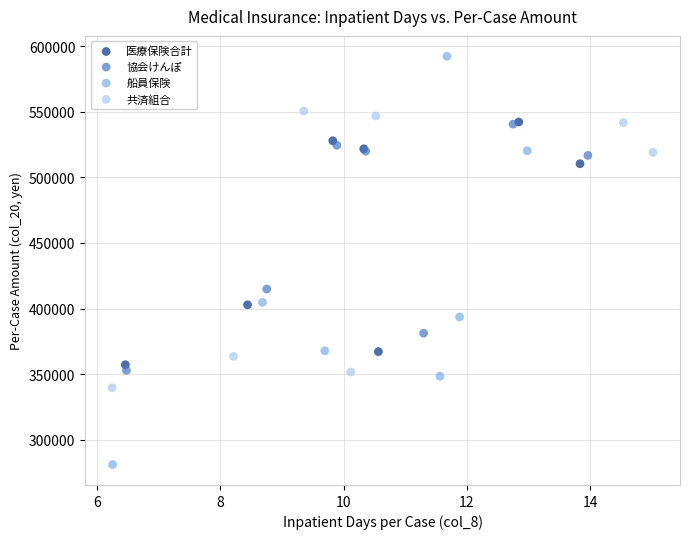

Which series reaches the minimum Y coordinate?

船員保険